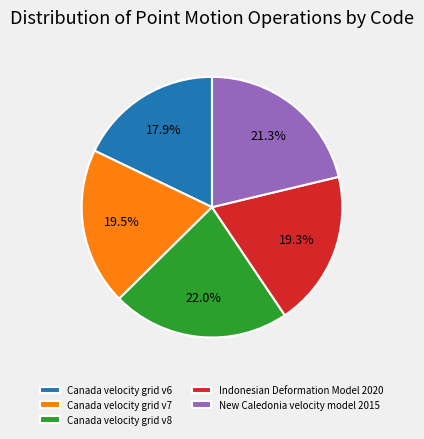

Count the number of slices in the pie.

5